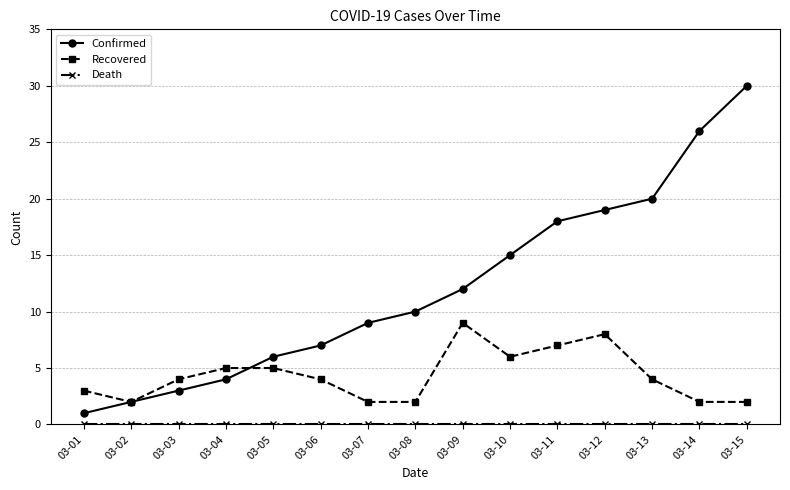

Between 03-03 and 03-12, which series saw the biggest shift?

Confirmed